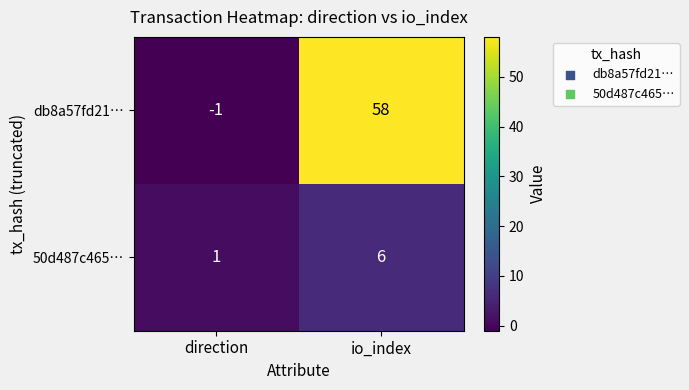

What is the difference between the db8a57fd21… values at io_index and direction?

59